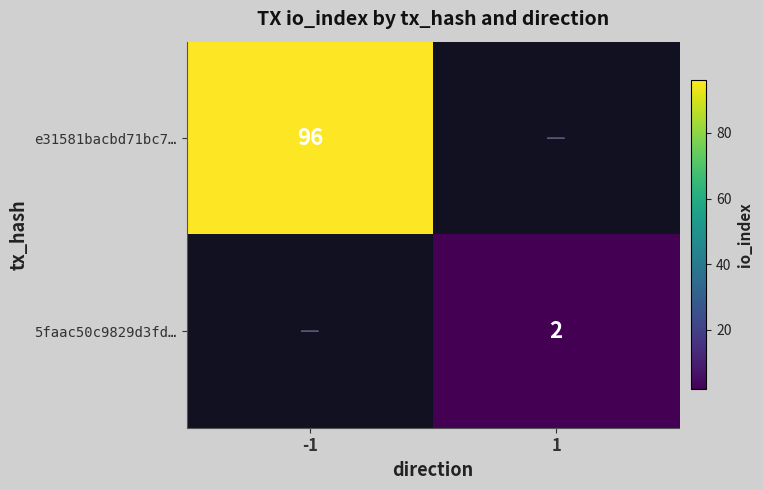

The value of e31581bacbd71bc7… at -1 is 96. True or false?

True